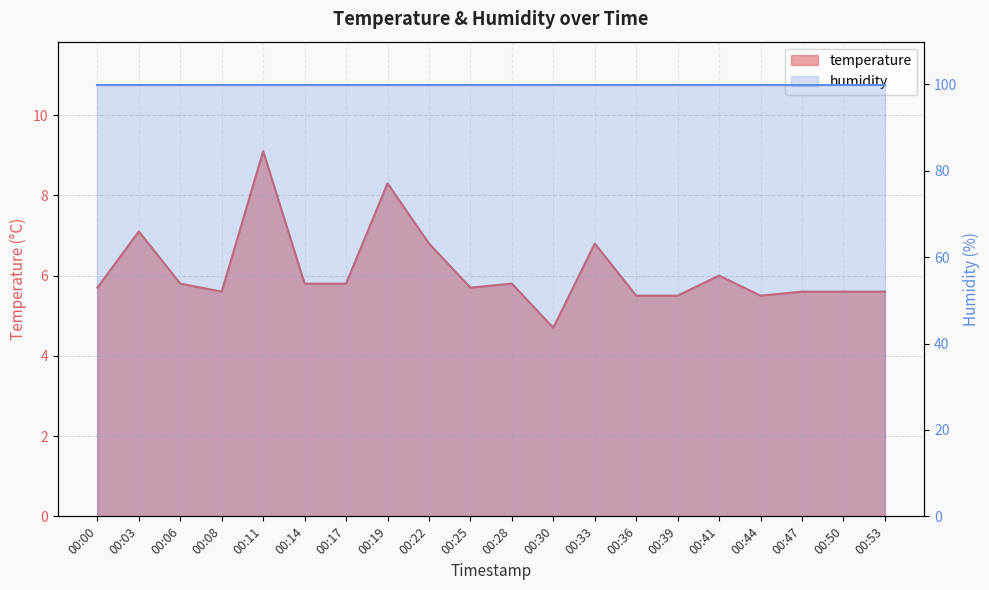

How many interior local peaks (higher than both neighbors) does the data have?

6